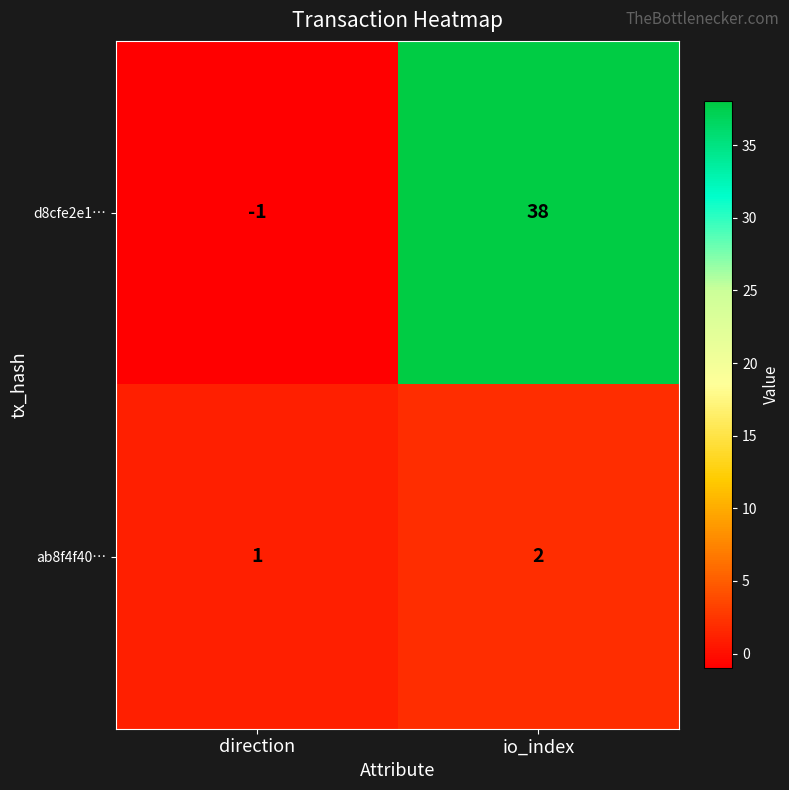

Which series changed the most between direction and io_index?

d8cfe2e1…